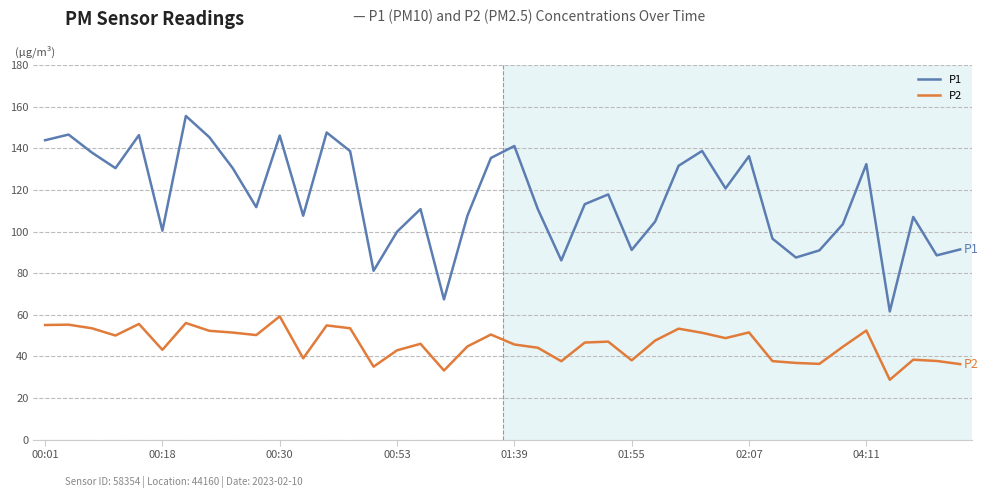

At how many categories does at least one series exceed 51?

40